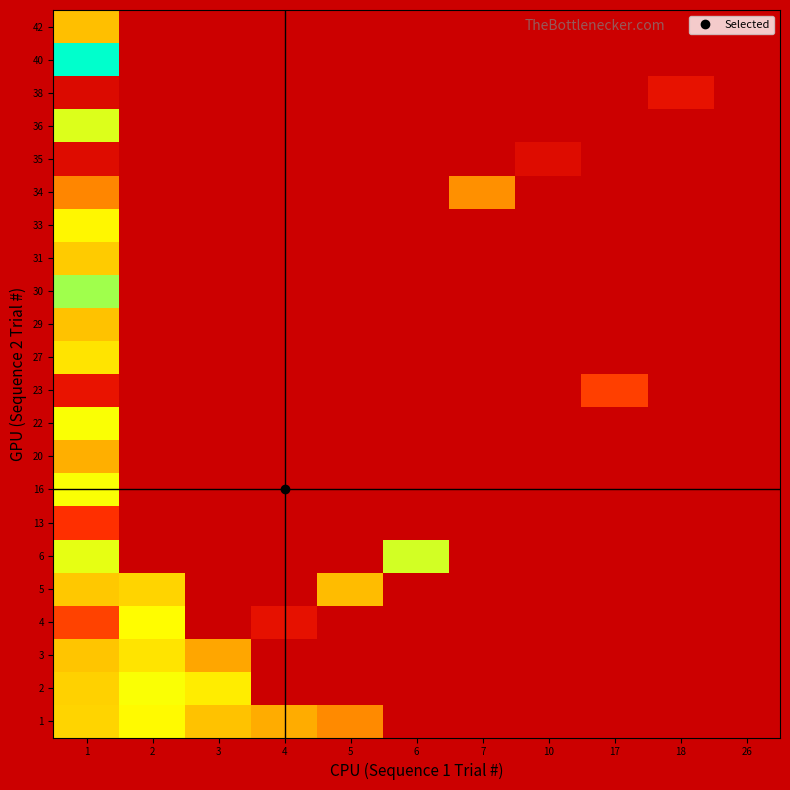

List the series in order of their peak value, lowest first.

1, 2, 3, 4, 5, 6, 13, 16, 20, 22, 23, 27, 29, 30, 31, 33, 34, 35, 36, 38, 40, 42